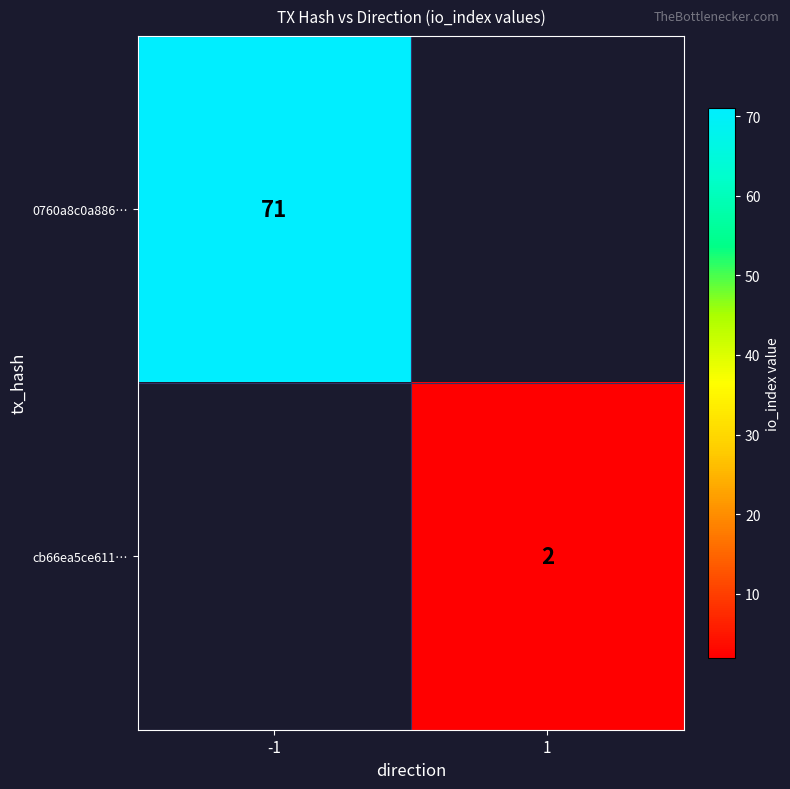

The value of cb66ea5ce611… at 1 is 2. True or false?

True